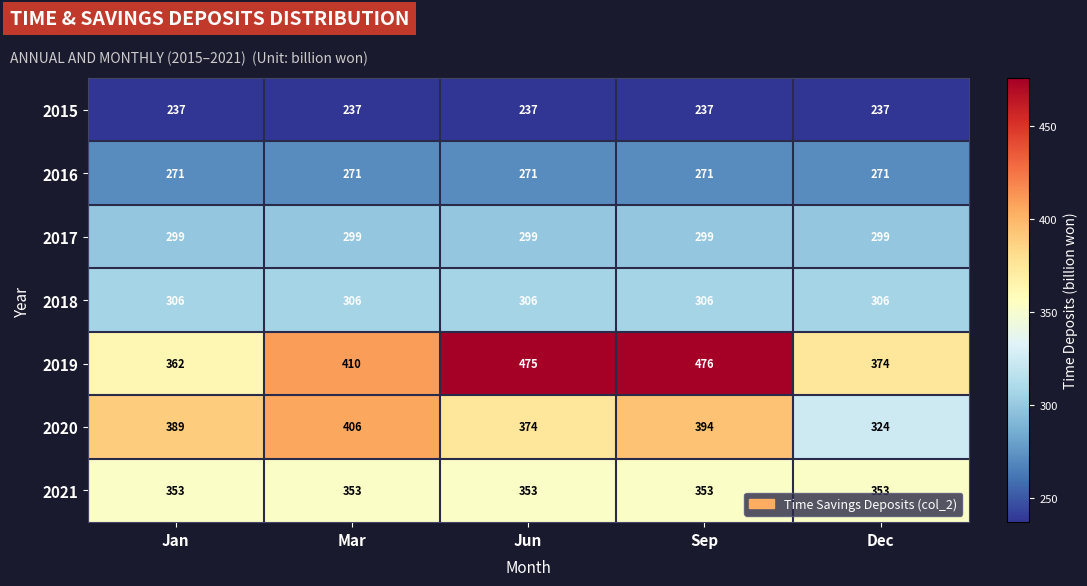

Rank the series by their maximum value, from lowest to highest.

2015, 2016, 2017, 2018, 2021, 2020, 2019